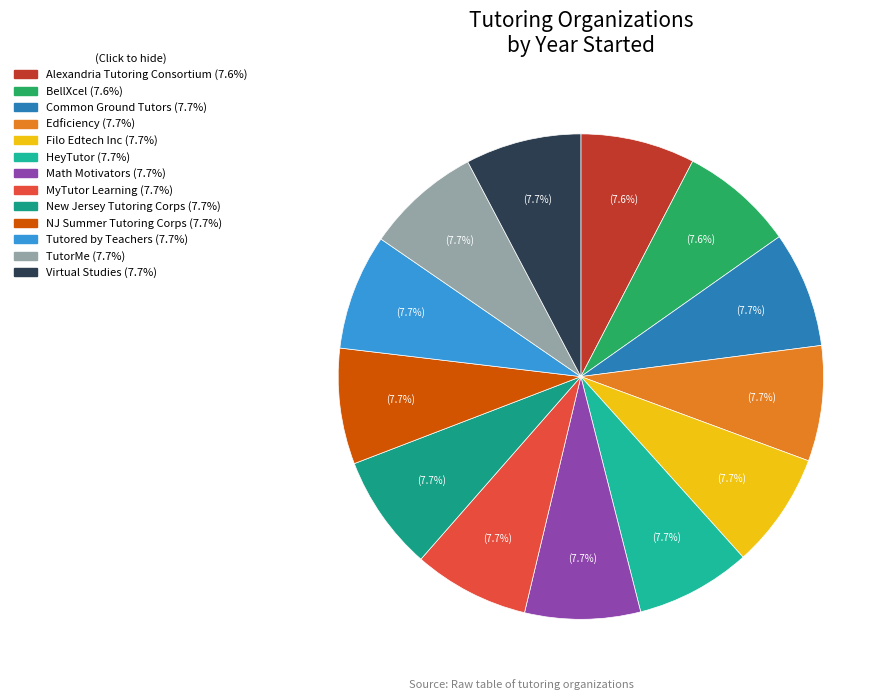

What percentage is NOT represented by Filo Edtech Inc?

92.3%